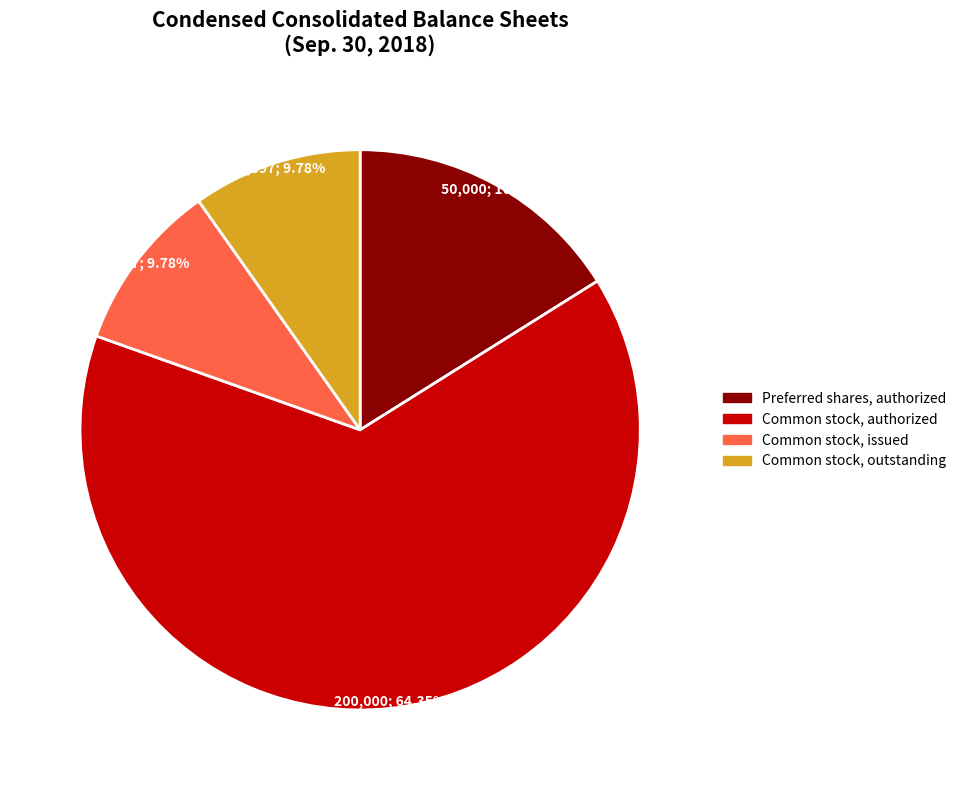

Does any single category account for the majority?

Yes